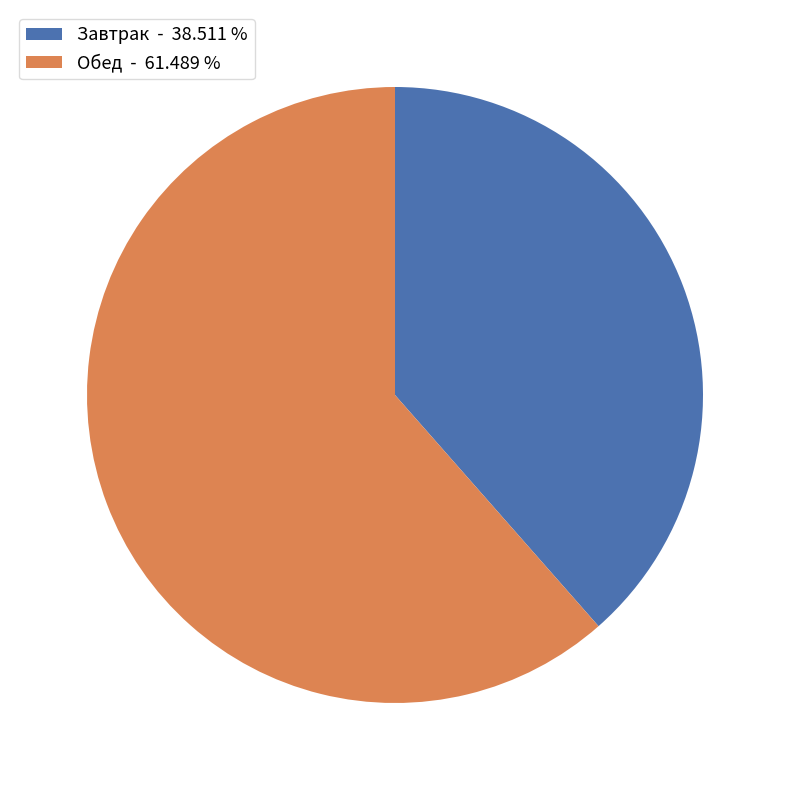

Is the sum of Завтрак - 38.511 % and Обед - 61.489 % greater than half?

Yes